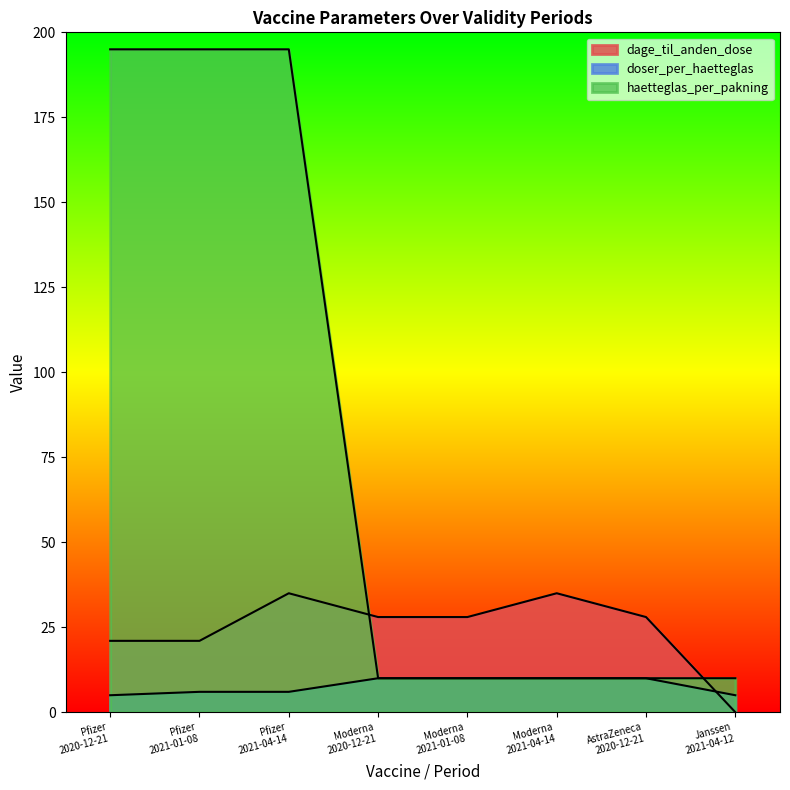

How many doser_per_haetteglas values are between 6 and 10?

6